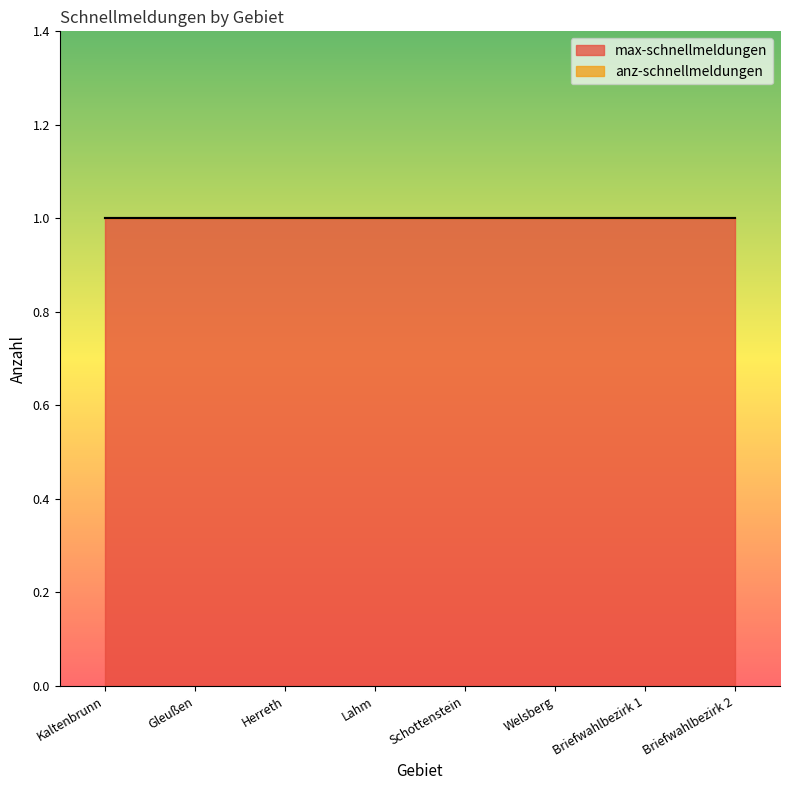

List the series in order of their peak value, highest first.

max-schnellmeldungen, anz-schnellmeldungen